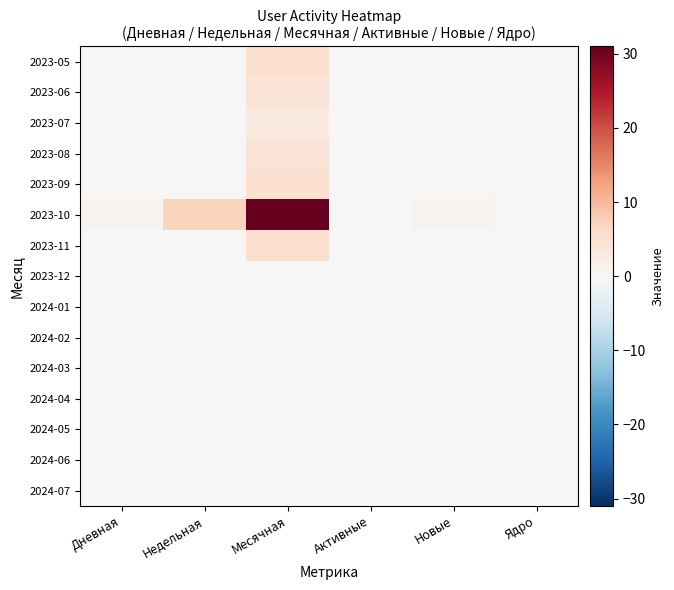

Reading left to right, what are all the values shown in this chart?

2023-05: Дневная=0	Недельная=0	Месячная=5	Активные=0	Новые=0	Ядро=0
2023-06: Дневная=0	Недельная=0	Месячная=4	Активные=0	Новые=0	Ядро=0
2023-07: Дневная=0	Недельная=0	Месячная=3	Активные=0	Новые=0	Ядро=0
2023-08: Дневная=0	Недельная=0	Месячная=4	Активные=0	Новые=0	Ядро=0
2023-09: Дневная=0	Недельная=0	Месячная=5	Активные=0	Новые=0	Ядро=0
2023-10: Дневная=1	Недельная=7	Месячная=31	Активные=0	Новые=1	Ядро=0
2023-11: Дневная=0	Недельная=0	Месячная=5	Активные=0	Новые=0	Ядро=0
2023-12: Дневная=0	Недельная=0	Месячная=0	Активные=0	Новые=0	Ядро=0
2024-01: Дневная=0	Недельная=0	Месячная=0	Активные=0	Новые=0	Ядро=0
2024-02: Дневная=0	Недельная=0	Месячная=0	Активные=0	Новые=0	Ядро=0
2024-03: Дневная=0	Недельная=0	Месячная=0	Активные=0	Новые=0	Ядро=0
2024-04: Дневная=0	Недельная=0	Месячная=0	Активные=0	Новые=0	Ядро=0
2024-05: Дневная=0	Недельная=0	Месячная=0	Активные=0	Новые=0	Ядро=0
2024-06: Дневная=0	Недельная=0	Месячная=0	Активные=0	Новые=0	Ядро=0
2024-07: Дневная=0	Недельная=0	Месячная=0	Активные=0	Новые=0	Ядро=0